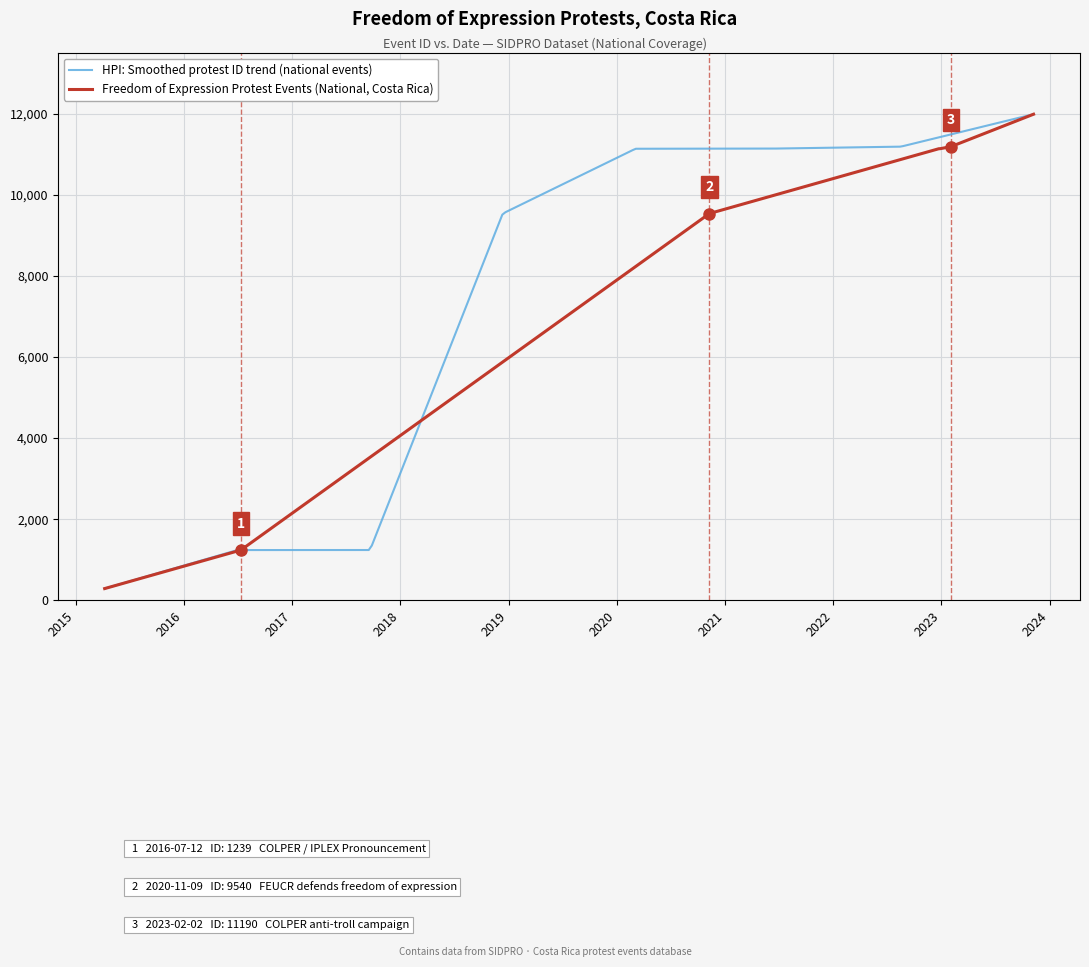

Reading left to right, what are all the values shown in this chart?

289	1239	1240	9540	11138	11140	11190	11990